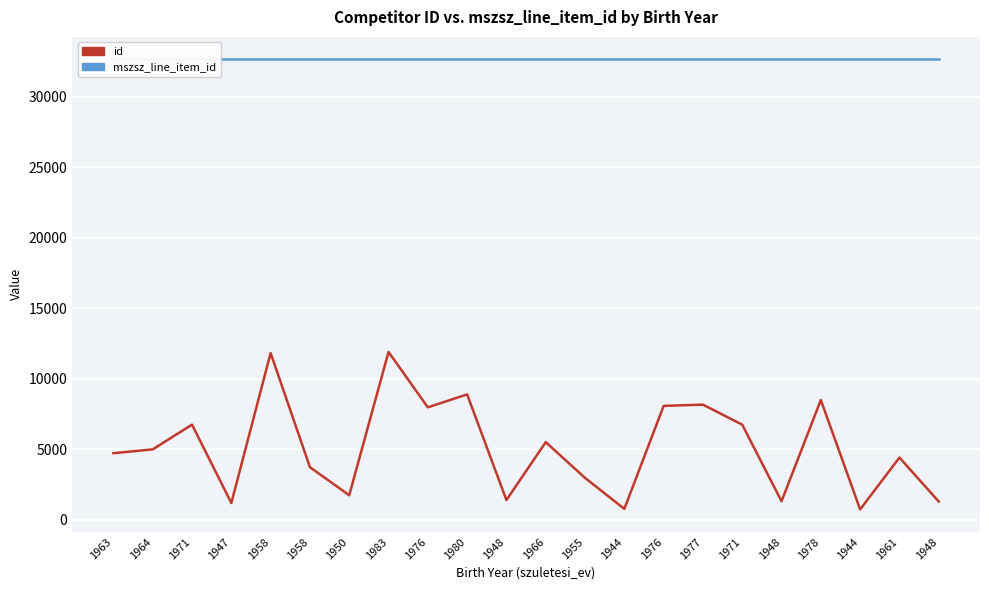

At which label is mszsz_line_item_id closest to 32668?

1963